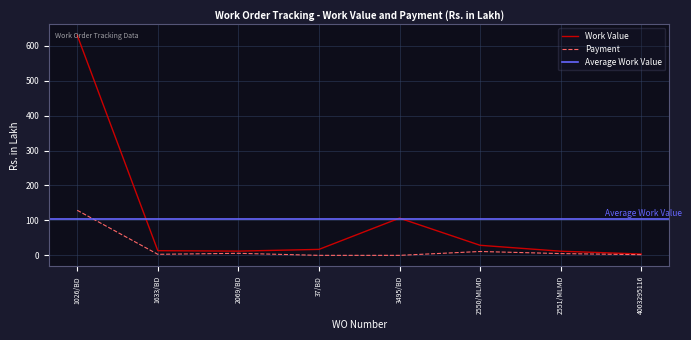

How many values in Payment are above zero?

6